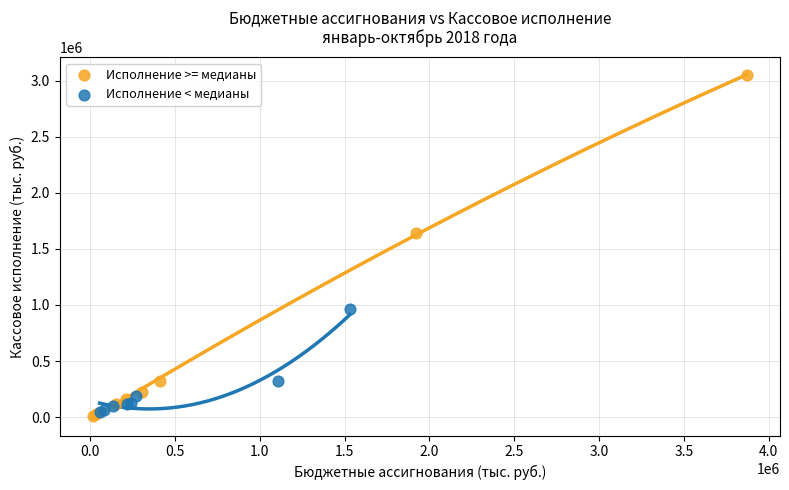

Which series contains the lowest Y value?

Исполнение >= медианы